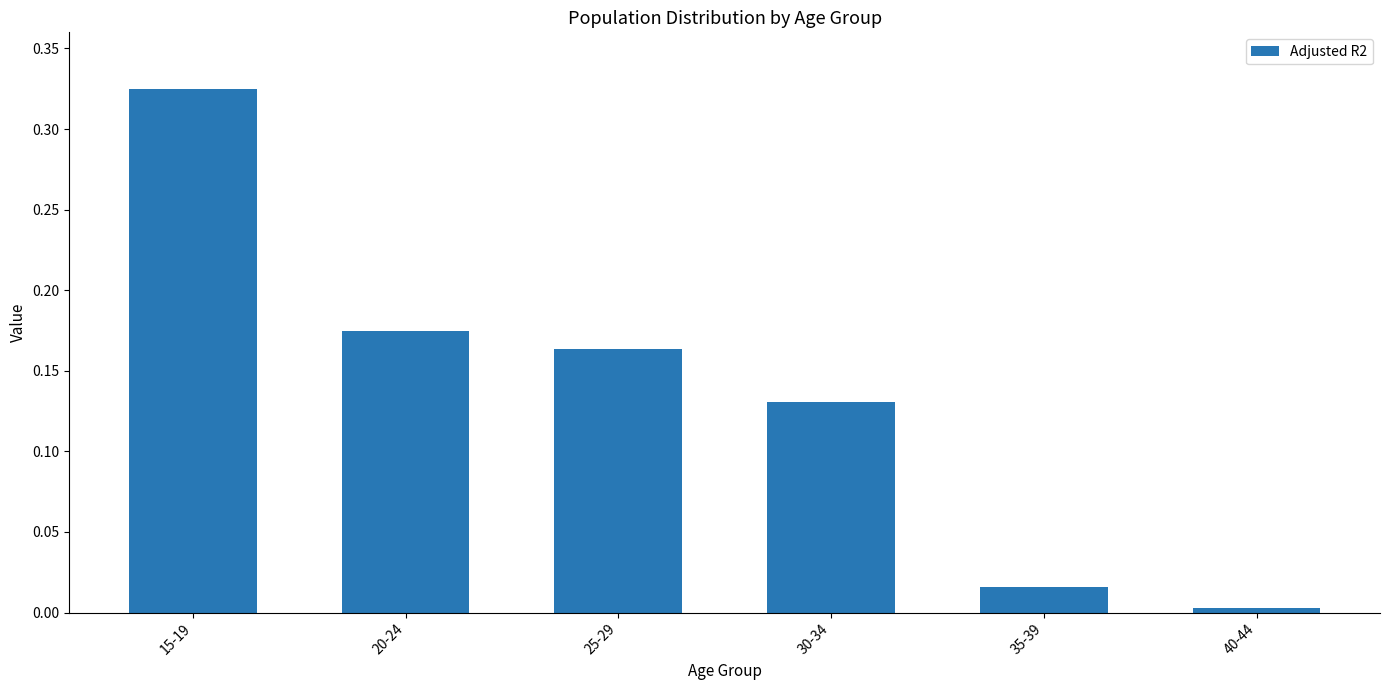

How many bars are there in total?

6